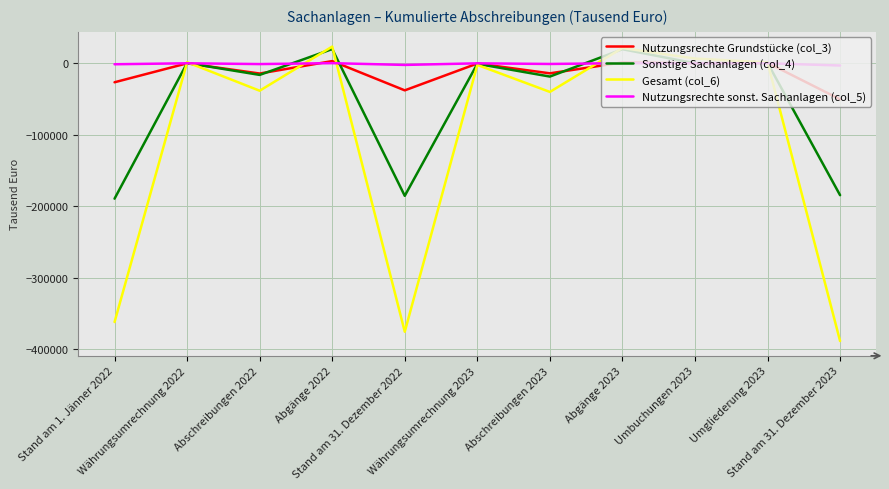

What is the maximum value shown in the chart?

23351